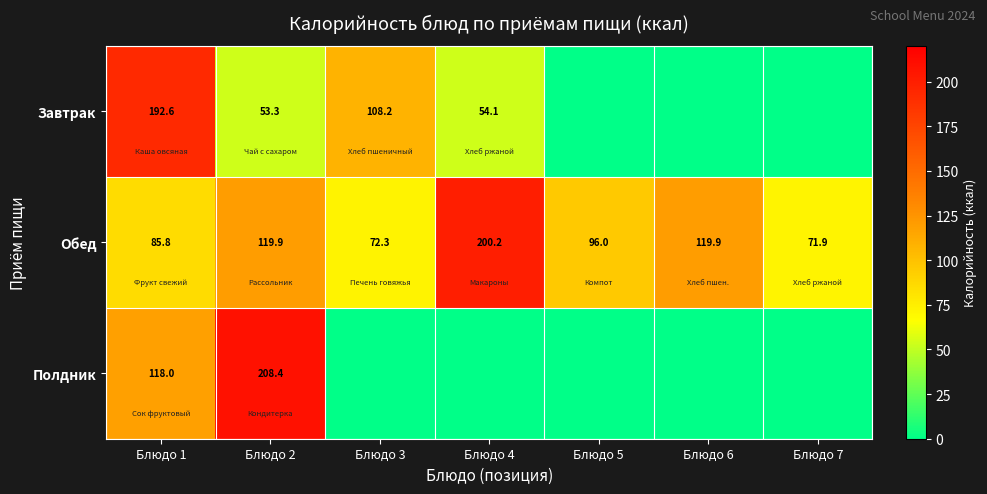

What is the maximum value for Обед?

200.2